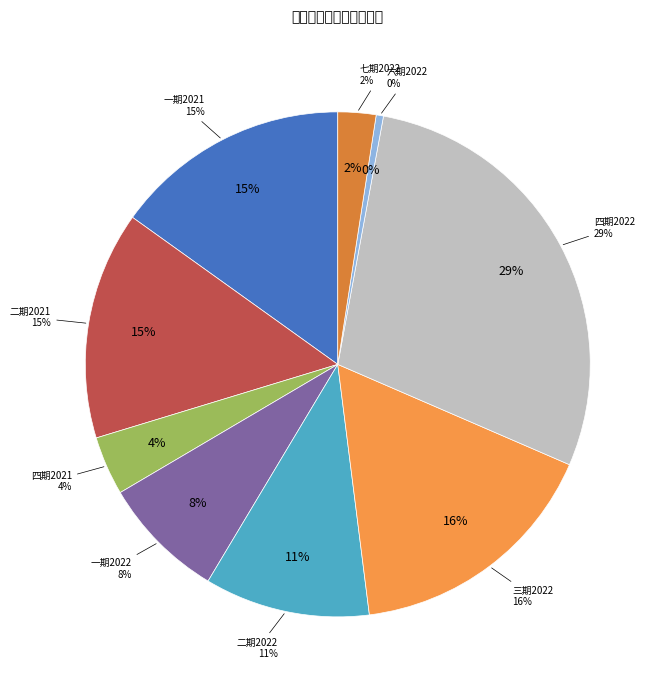

Is there any slice that represents more than half of the pie?

No